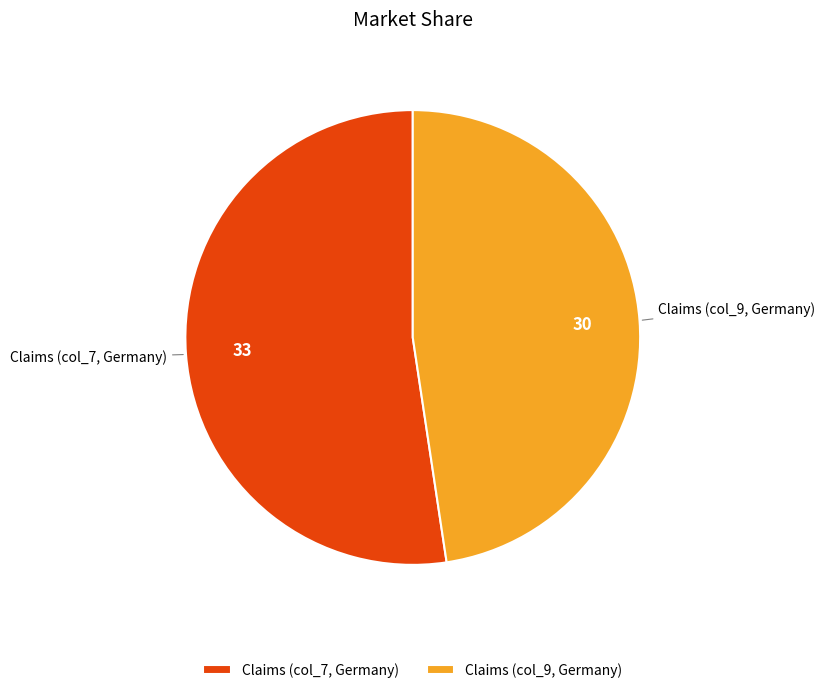

Rank the categories by value from highest to lowest.

Claims (col_7, Germany), Claims (col_9, Germany)